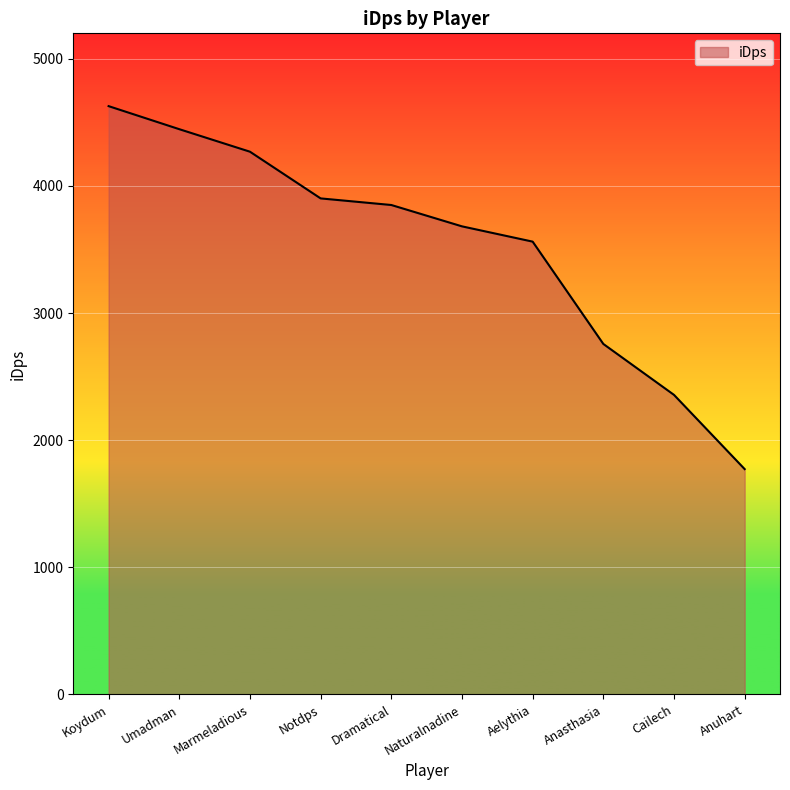

Read the value at Koydum.

4627.4